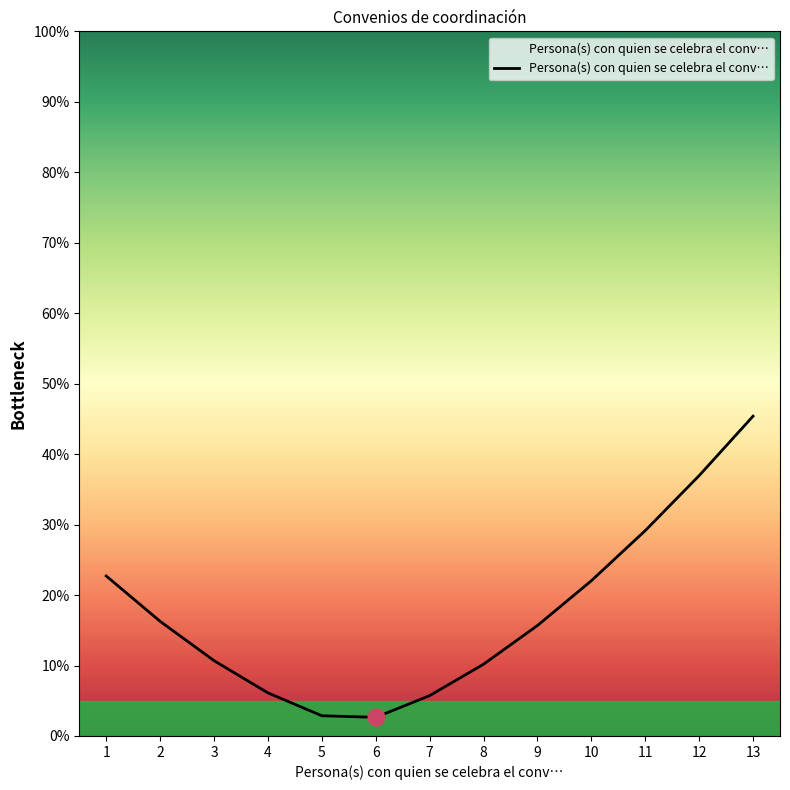

Where does the data first go above 15?

1